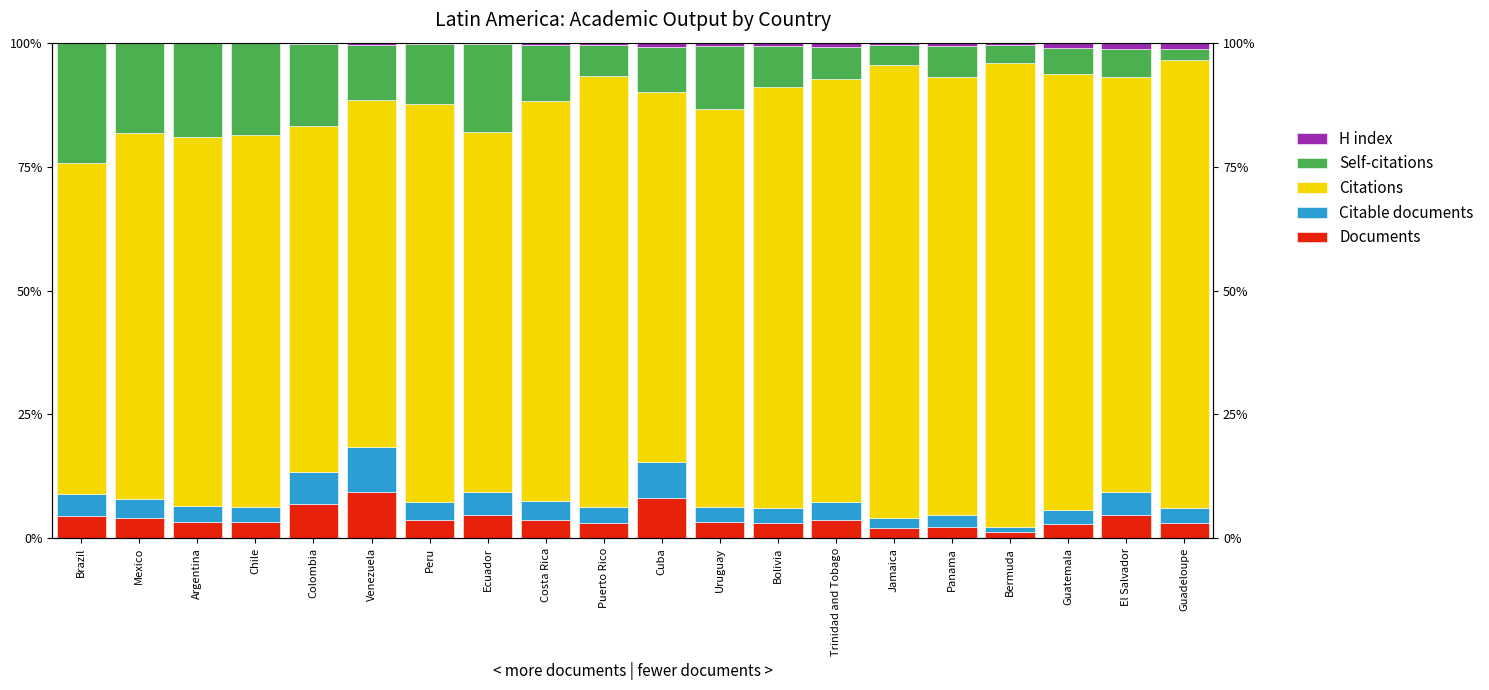

What is the difference between the second highest and second lowest values in the Citable documents series?

5.4